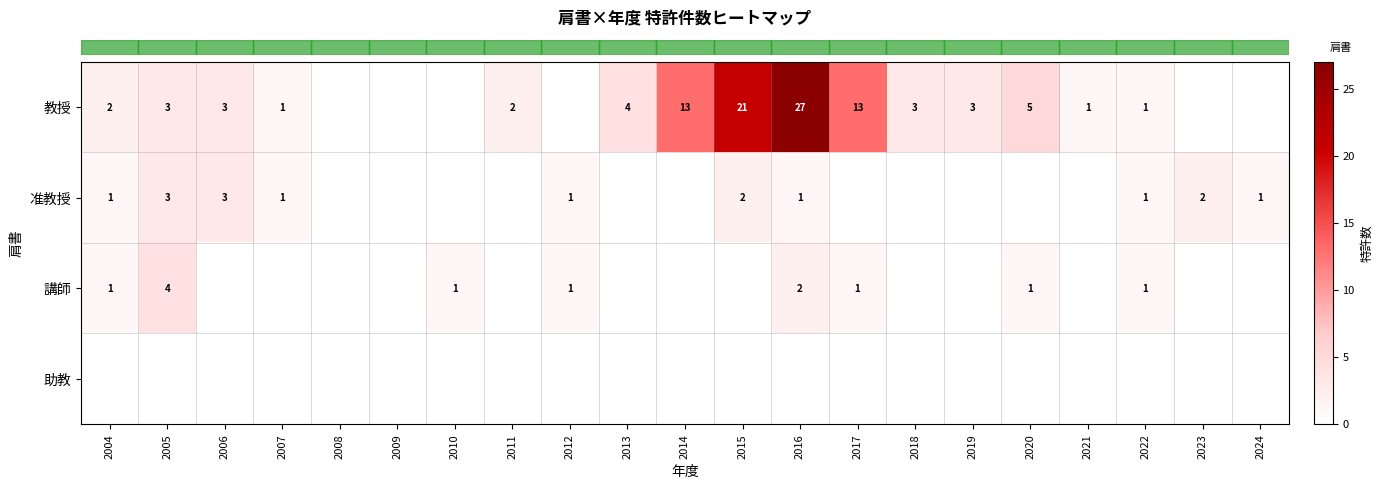

What is the average value of the row_2 series?

1